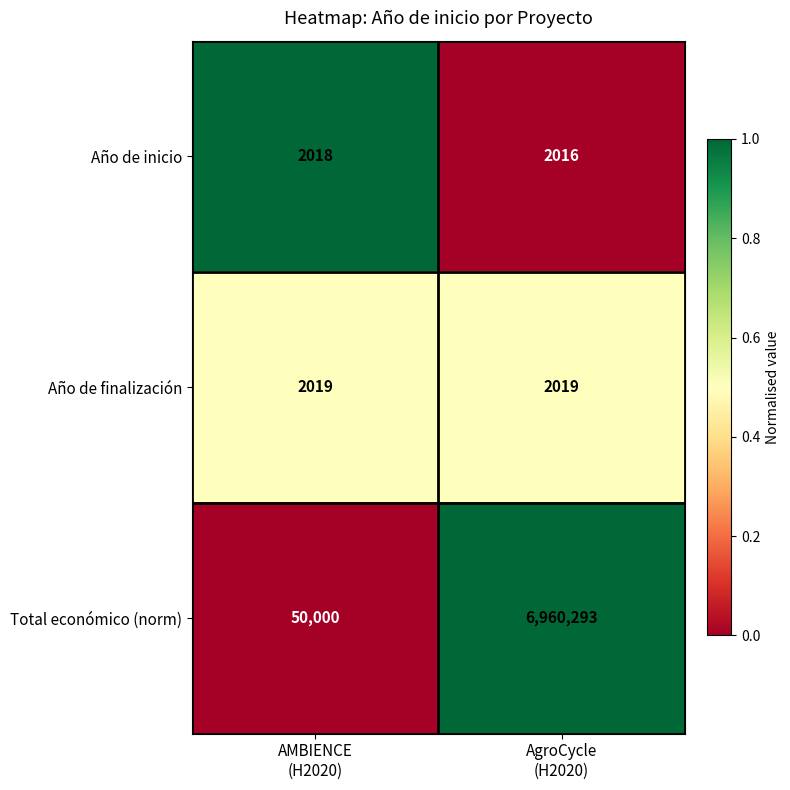

Which series has the widest spread of values?

Total económico (norm)